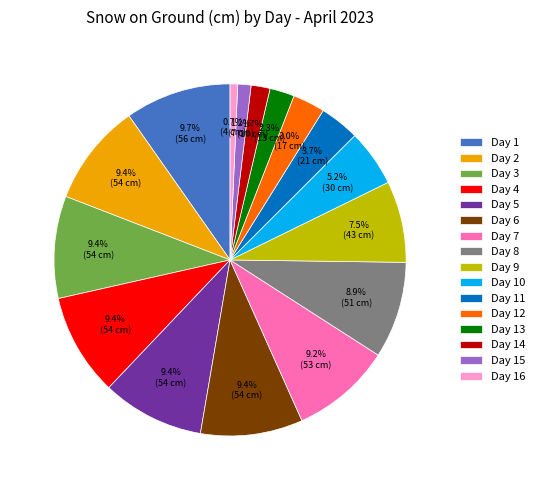

Is the sum of Day 4 and Day 16 greater than half?

No